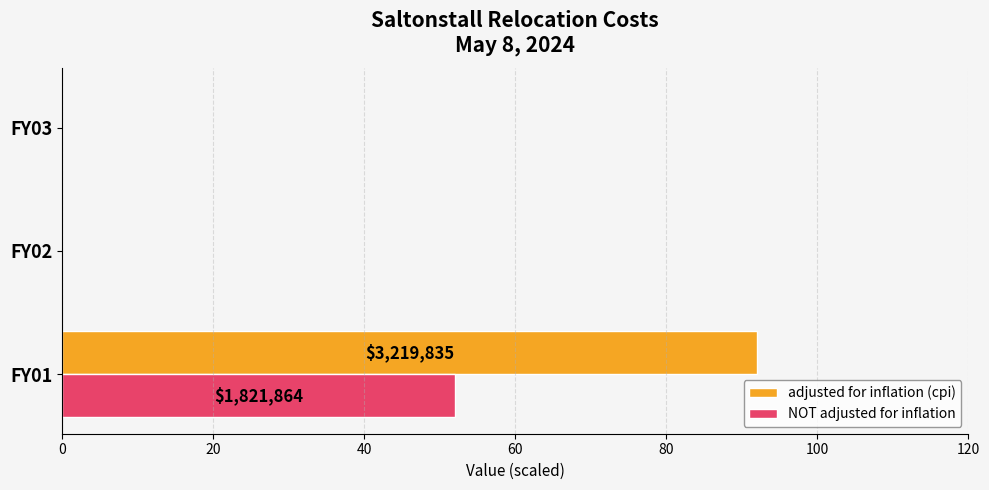

Which series changed the most between FY01 and FY03?

adjusted for inflation (cpi)